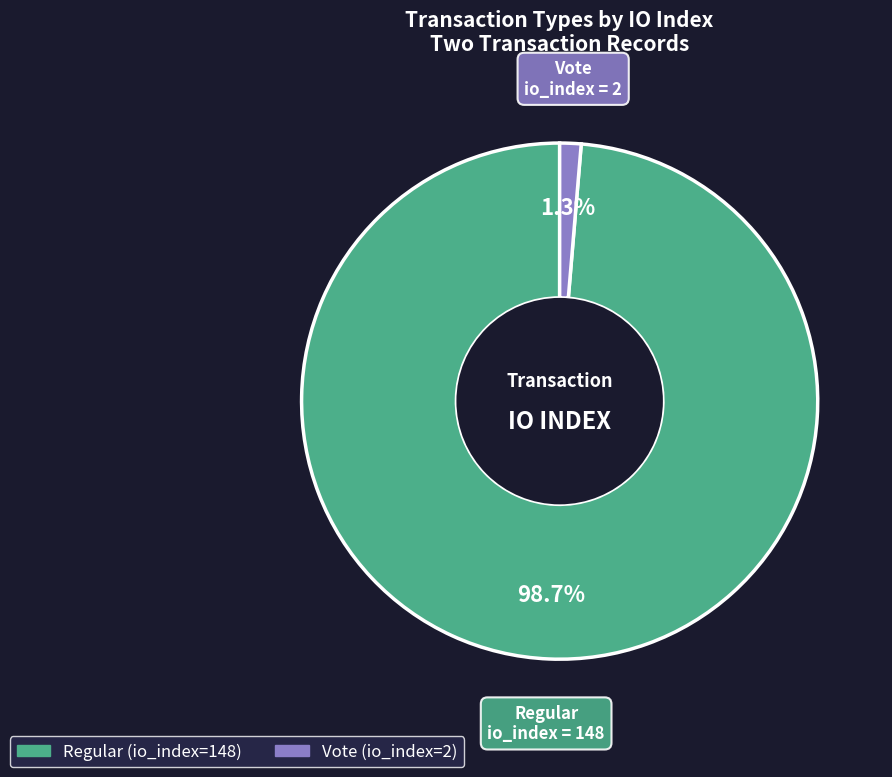

Which category accounts for the majority?

Regular